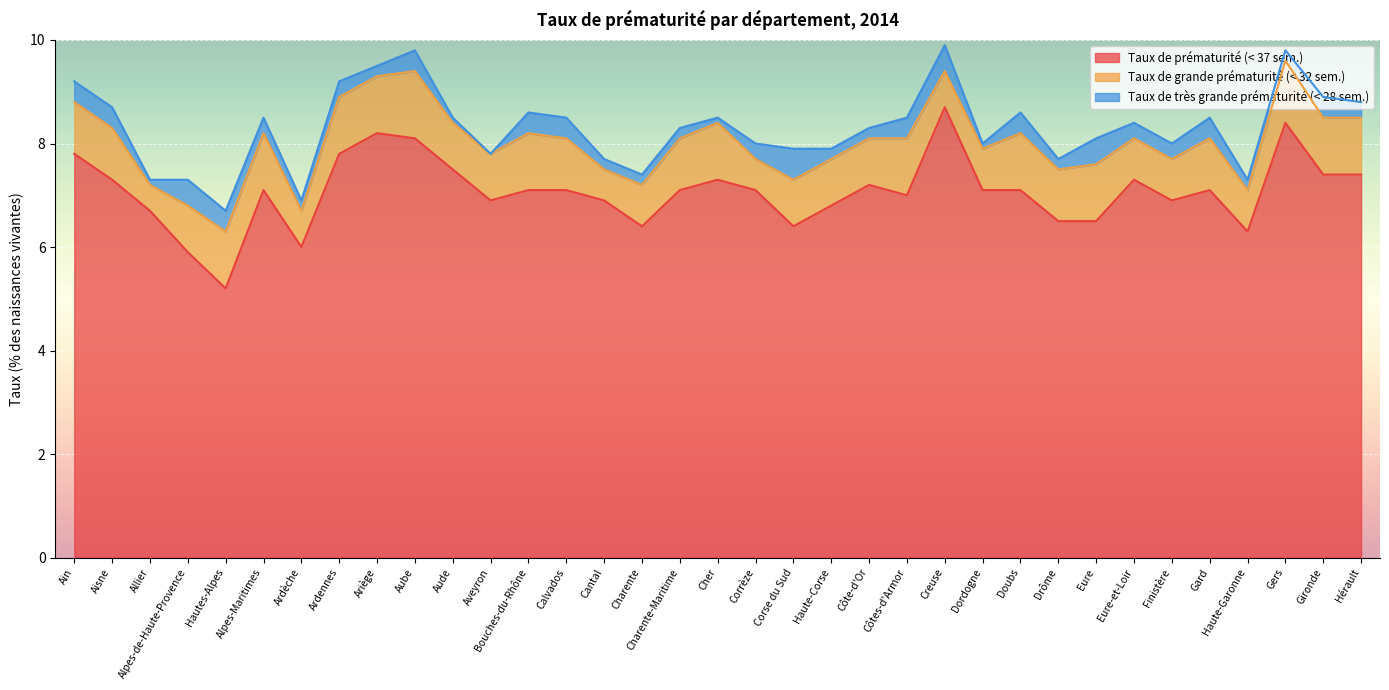

Is the value of Taux de prématurité (< 37 sem.) at Corrèze greater than the value of Taux de très grande prématurité (< 28 sem.) at Cantal?

Yes